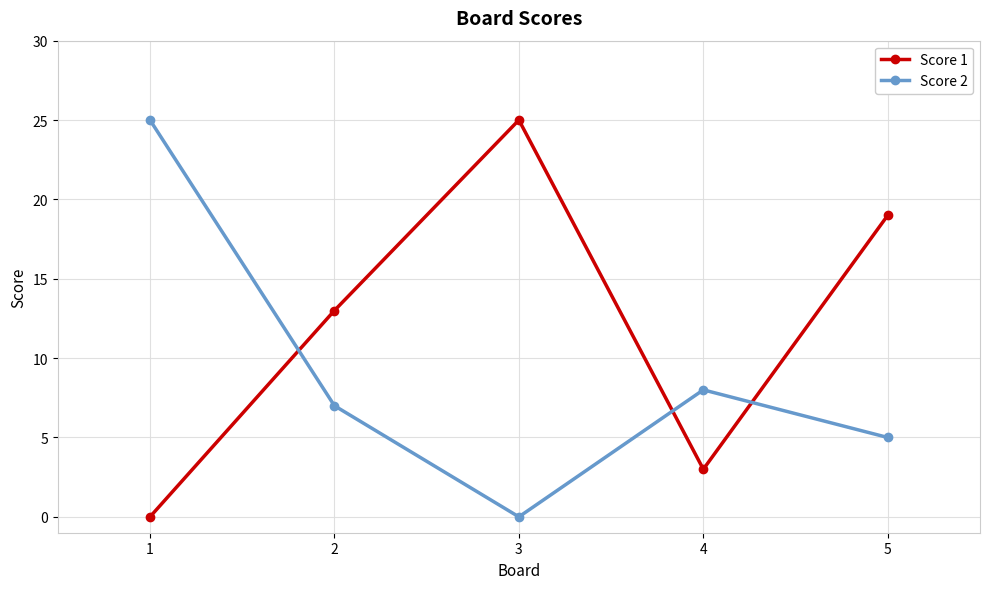

What is the total value across all series at 3?

25